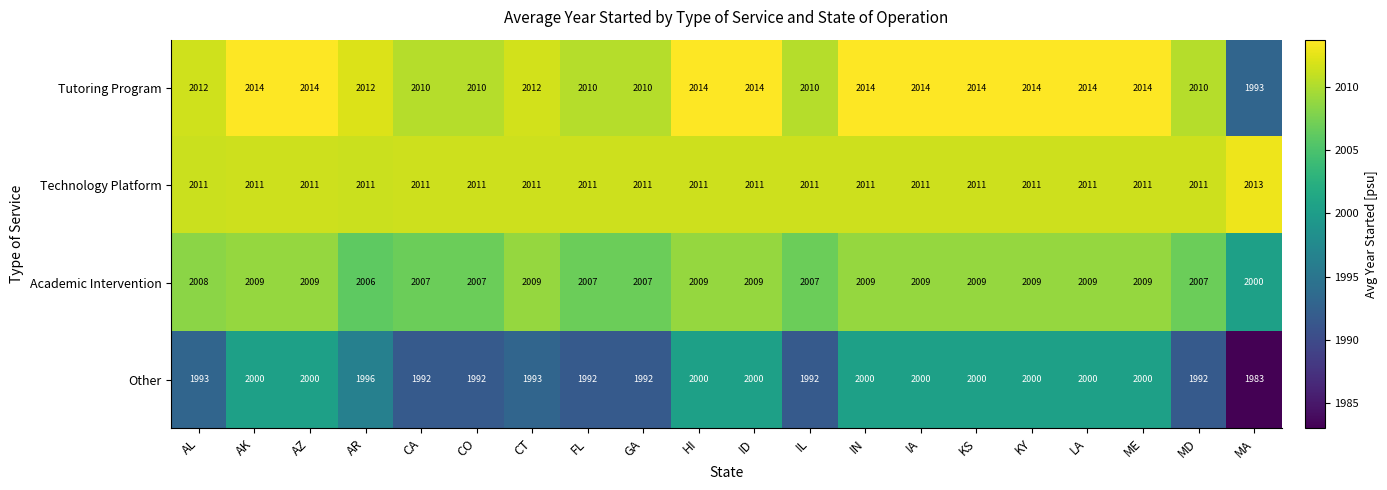

What is the maximum value shown in the chart?

2014